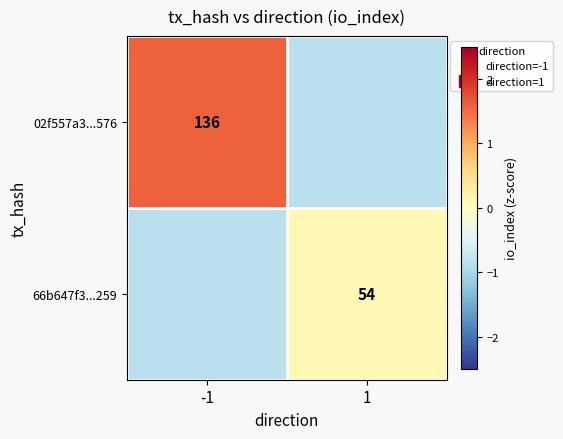

Which series has the widest spread of values?

02f557a3...576